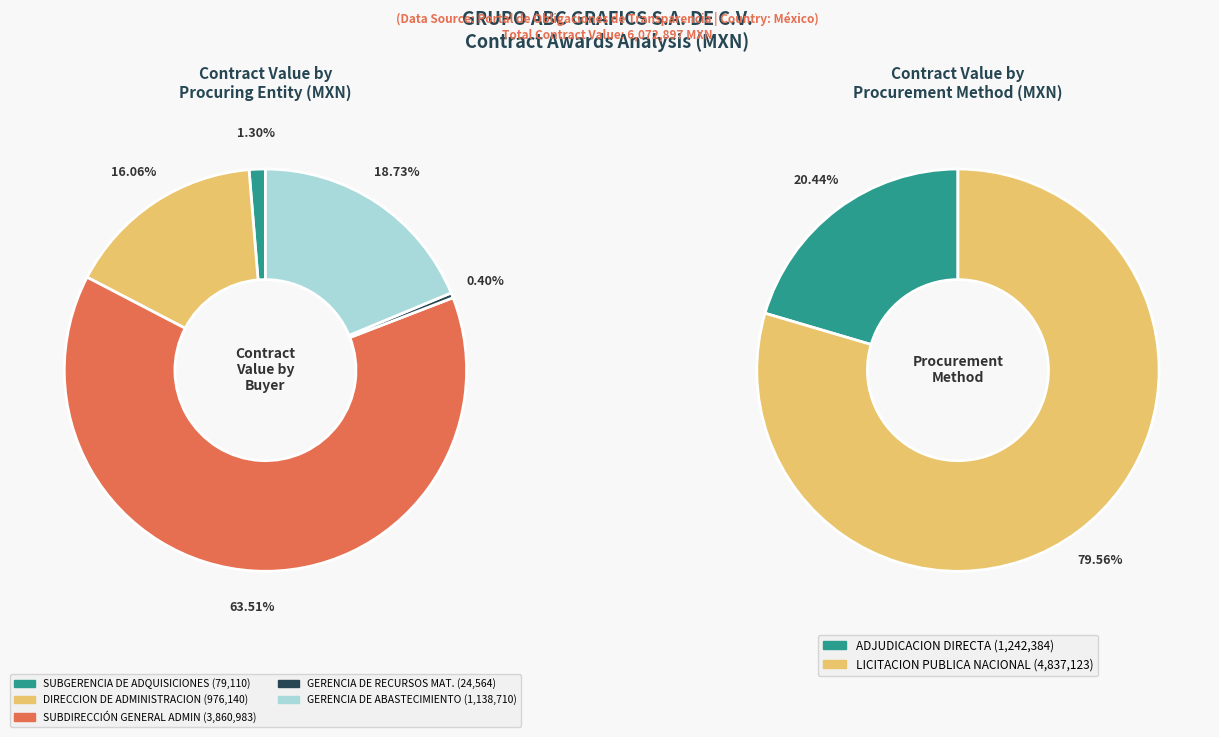

Is there a majority slice in this chart?

Yes